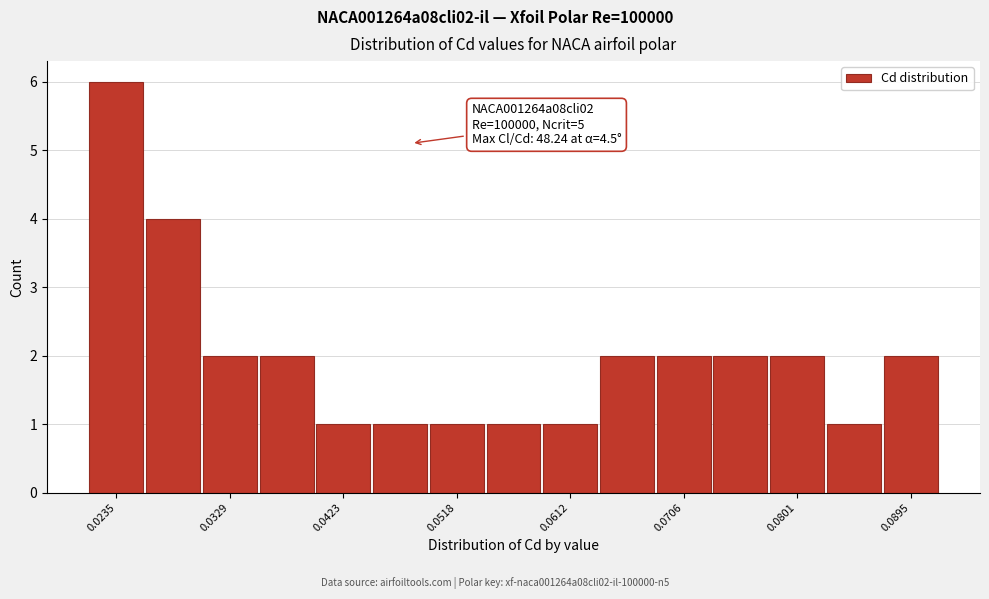

Over which range of the x-axis is the bar tallest?

0.021 to 0.026